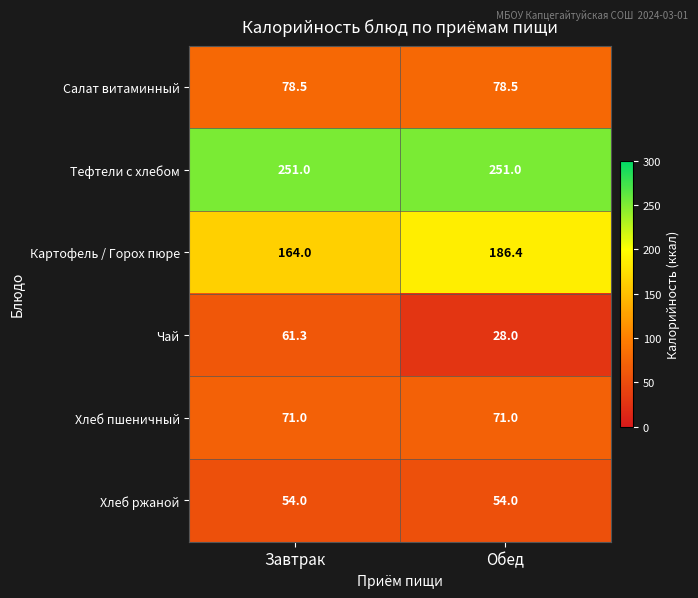

Rank the series by their maximum value, from lowest to highest.

Хлеб ржаной, Чай, Хлеб пшеничный, Салат витаминный, Картофель / Горох пюре, Тефтели c хлебом